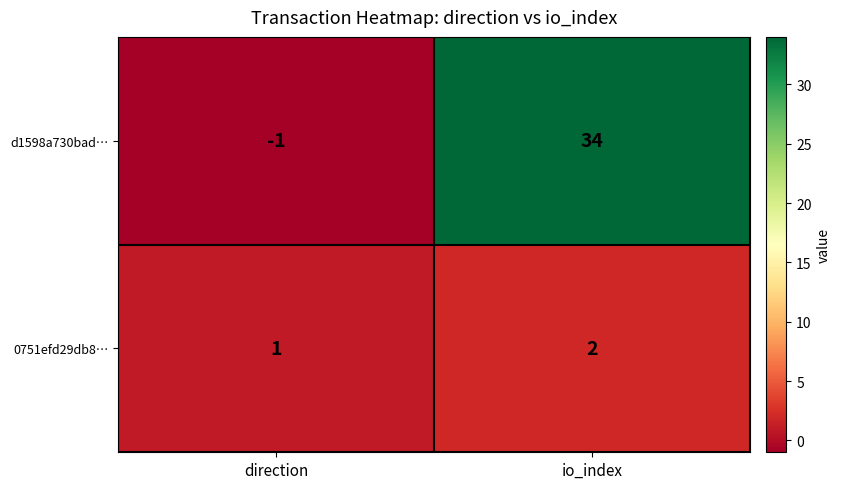

How many data points does each series have?

2